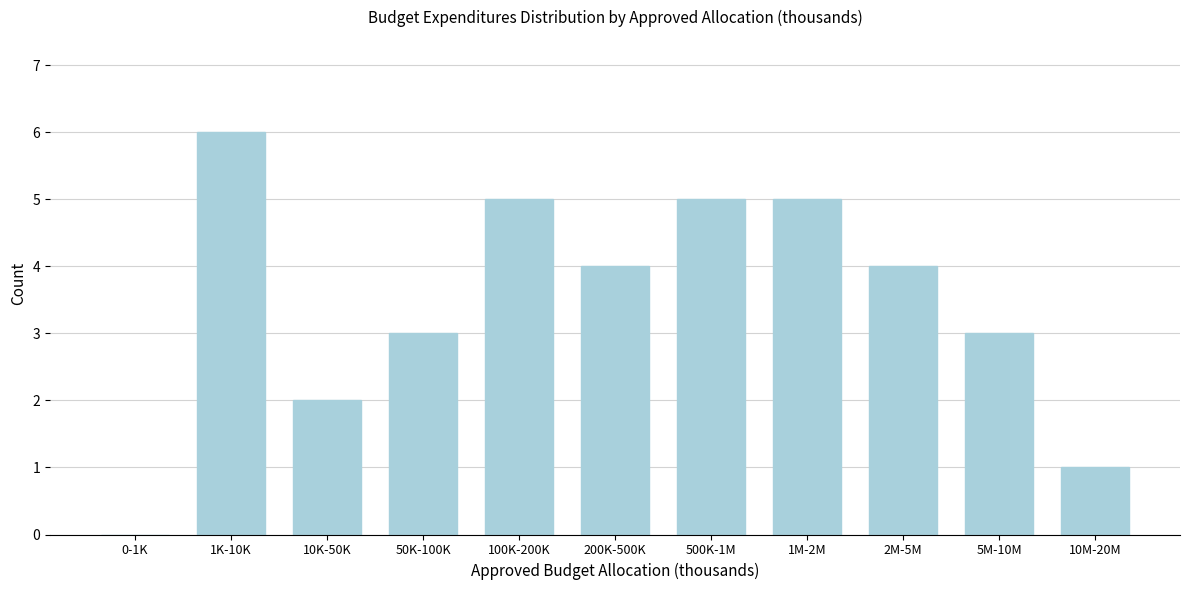

Reading right to left, extract all data points from this chart.

10M-20M=1	5M-10M=3	2M-5M=4	1M-2M=5	500K-1M=5	200K-500K=4	100K-200K=5	50K-100K=3	10K-50K=2	1K-10K=6	0-1K=0